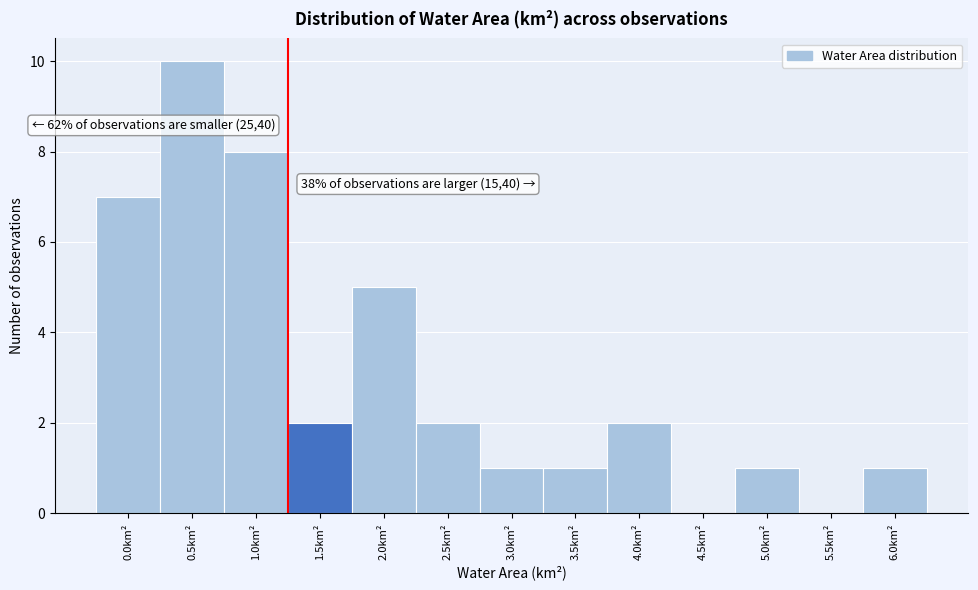

Reading left to right, list all the values displayed in this chart.

0.0km²=7	0.5km²=10	1.0km²=8	1.5km²=2	2.0km²=5	2.5km²=2	3.0km²=1	3.5km²=1	4.0km²=2	4.5km²=0	5.0km²=1	5.5km²=0	6.0km²=1